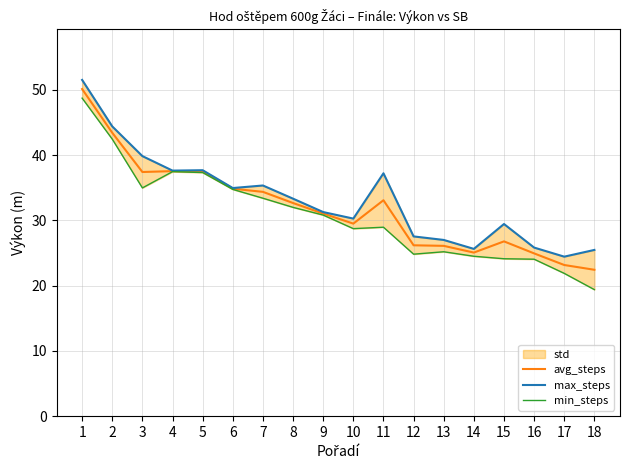

Count the number of categories in the chart.

18